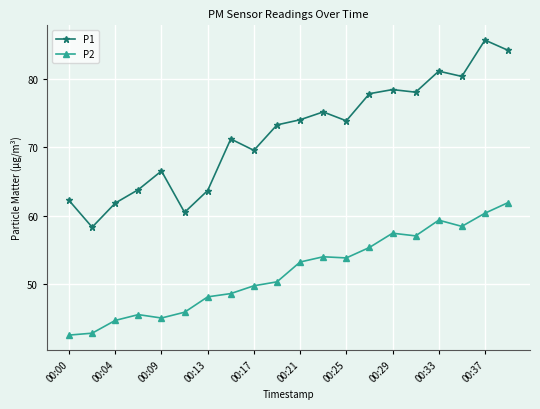

How many values in the P1 series exceed 73?

11